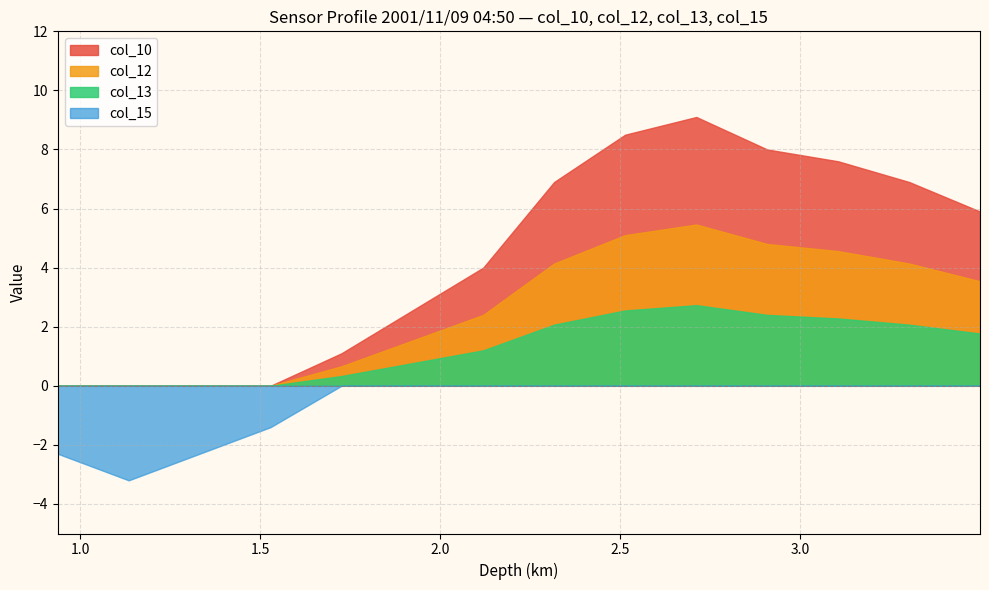

True or false: col_17 and col_12 intersect in this chart.

False